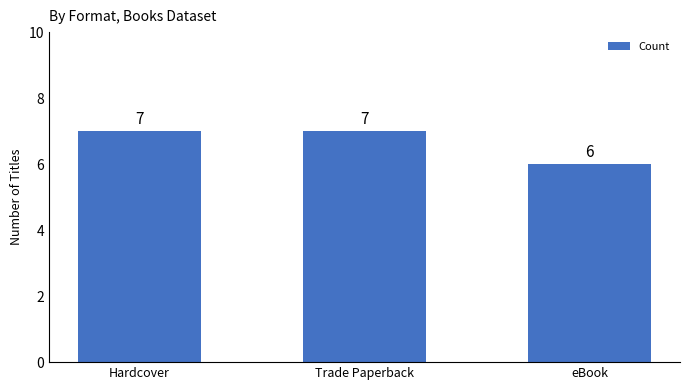

How many distinct data groups are displayed?

1